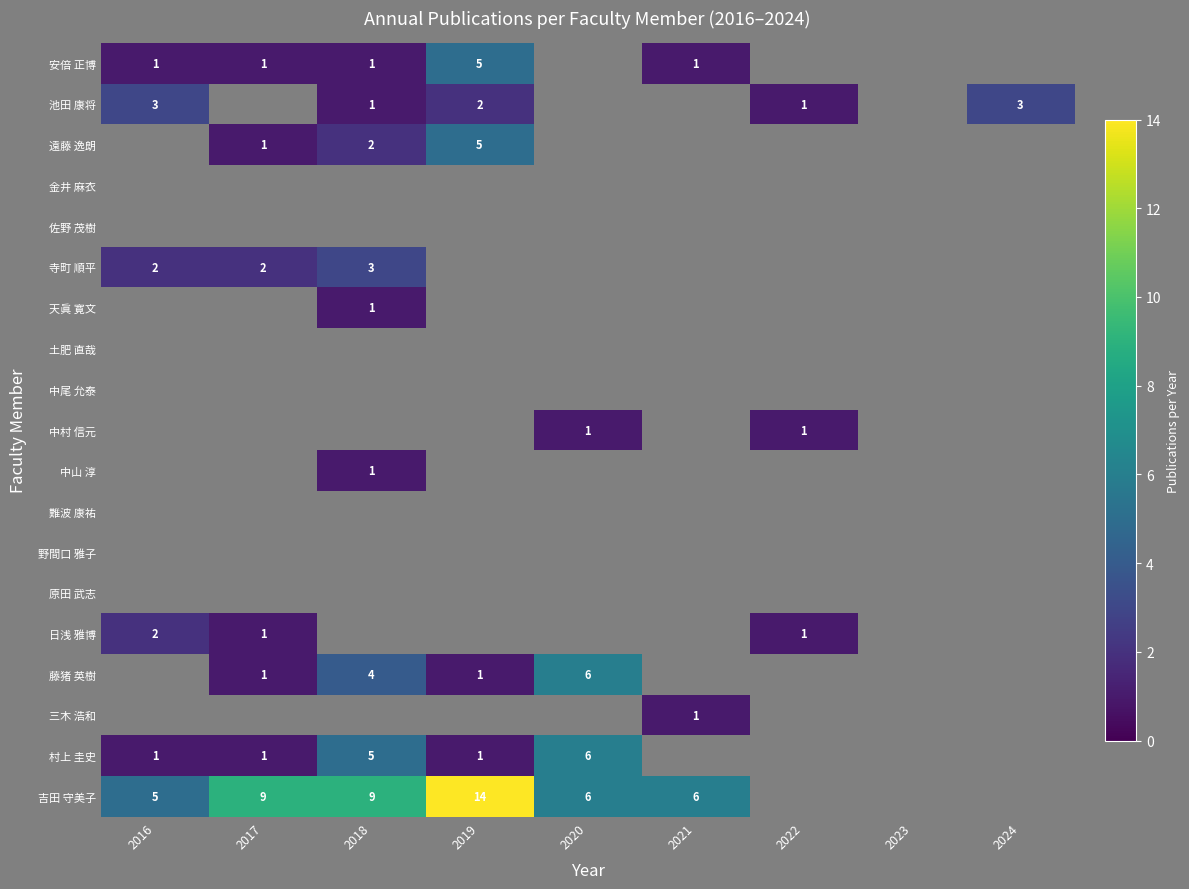

The value of 寺町 順平 at 2018 is 5. True or false?

False